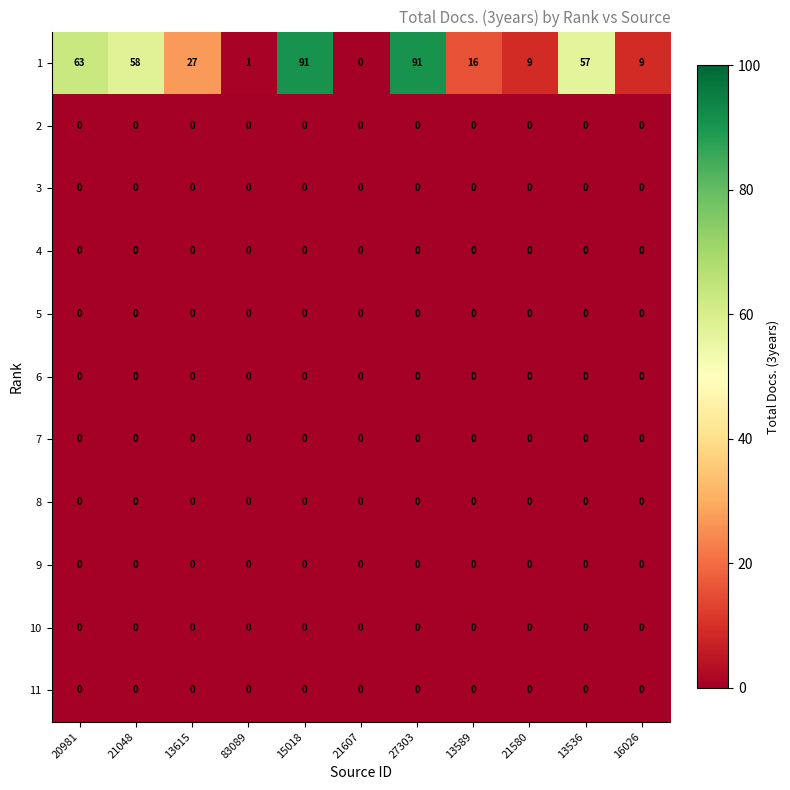

Which series has the largest range (max minus min)?

1